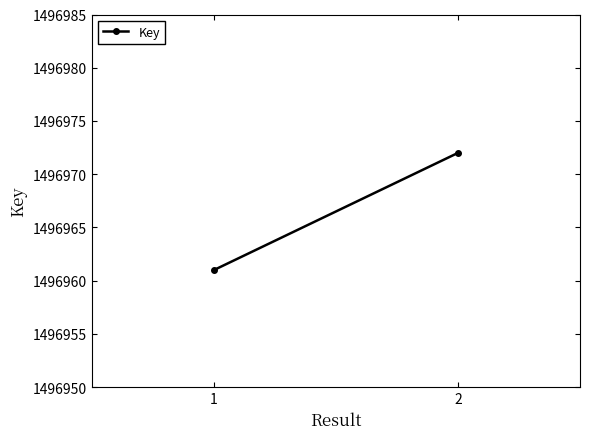

What is the change in value from 1 to 2?

+11